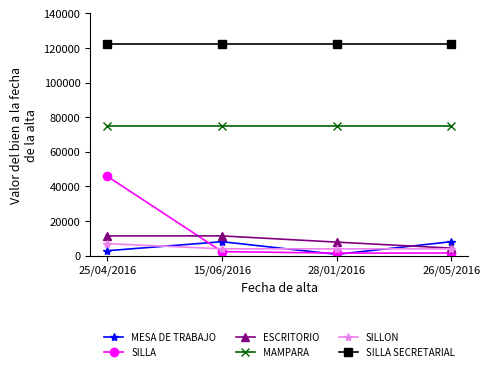

What is the maximum value for MESA DE TRABAJO?

8074